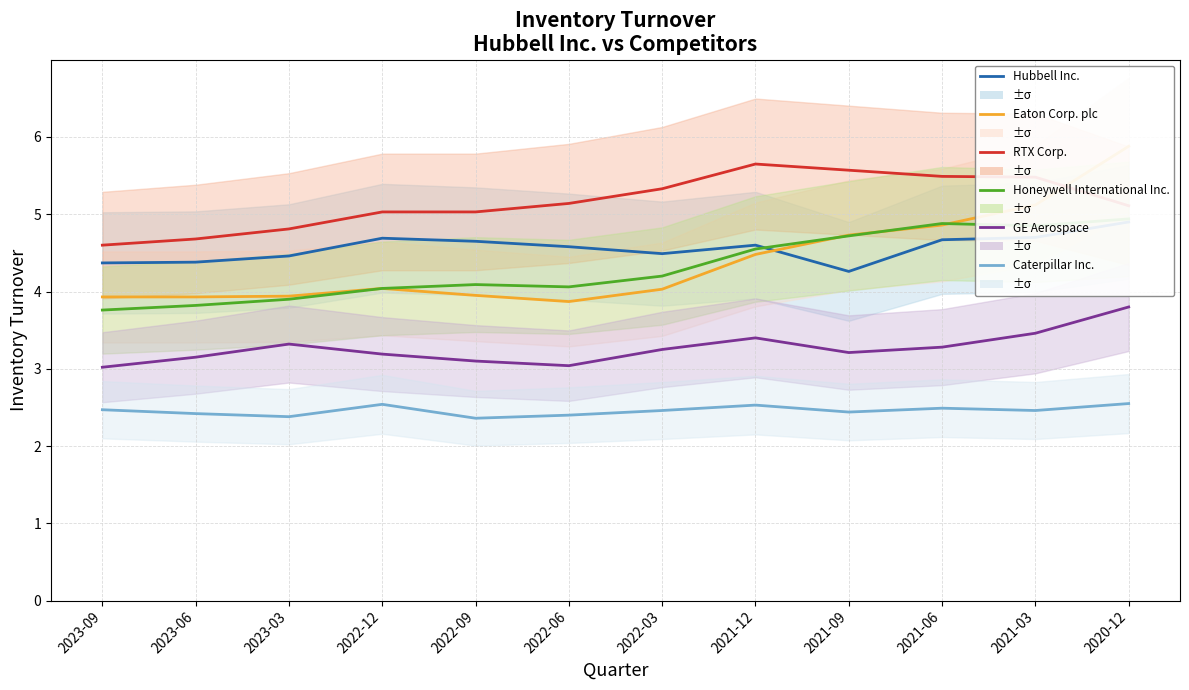

What is the label of the 6th point from the right?

2022-03